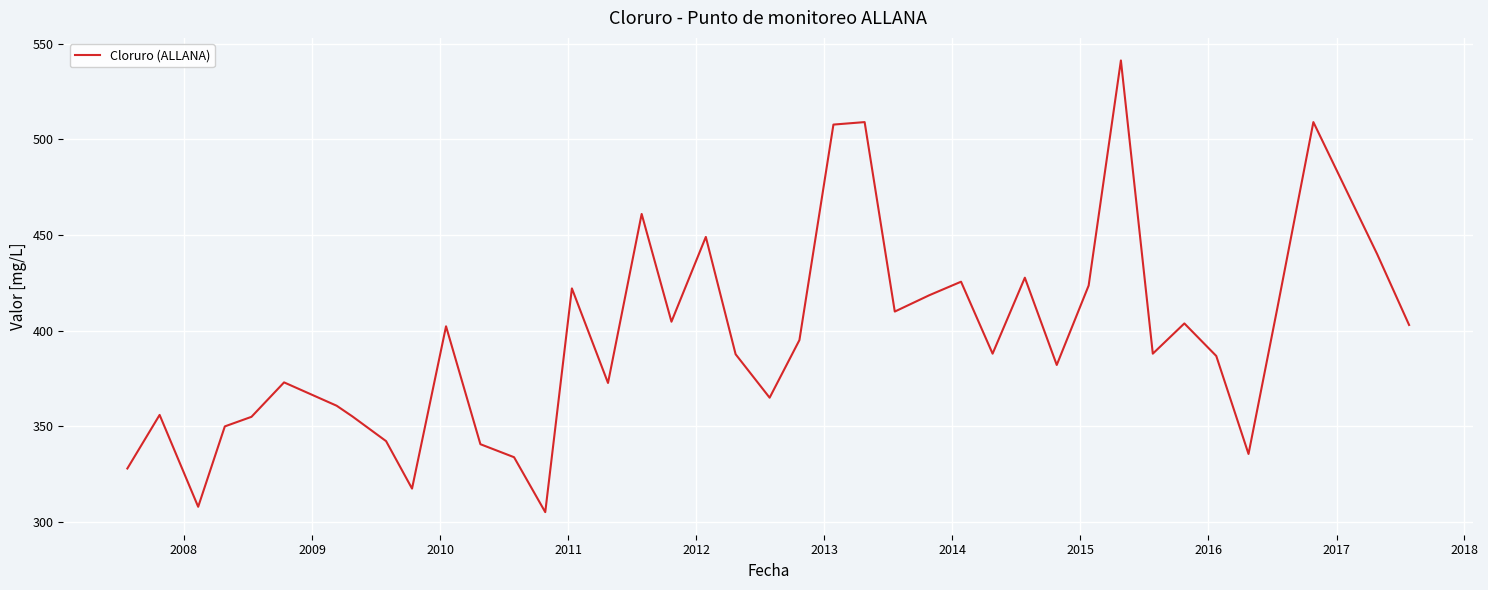

What is the sum of all values?

15796.4